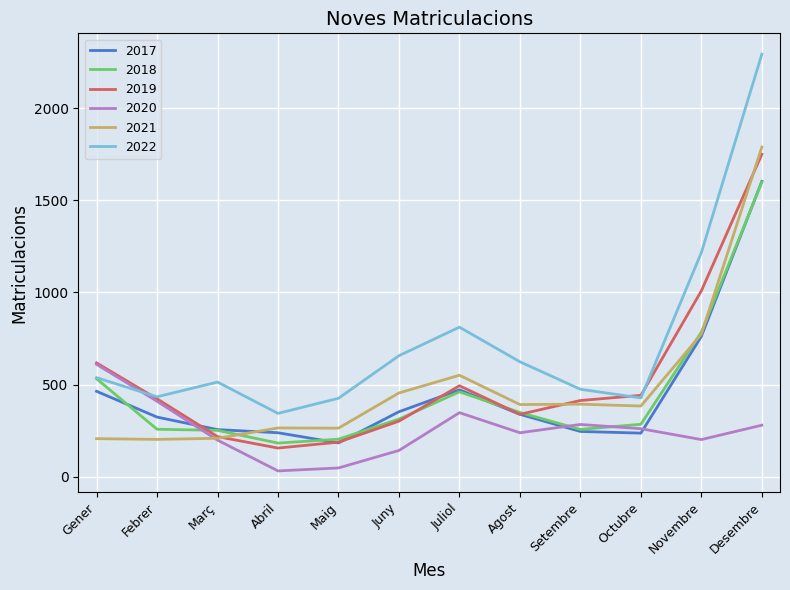

Where is the first local maximum for 2022?

Març